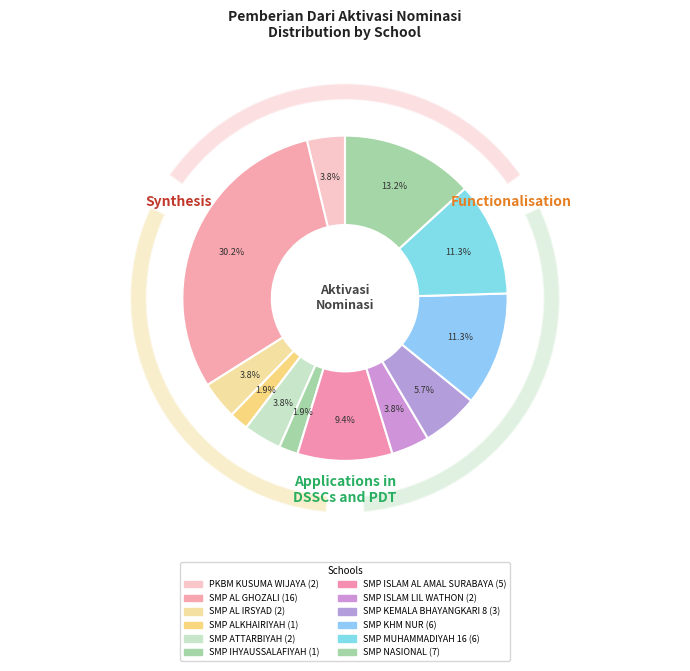

To the nearest percent, what percentage of the pie is SMP ALKHAIRIYAH?

2%